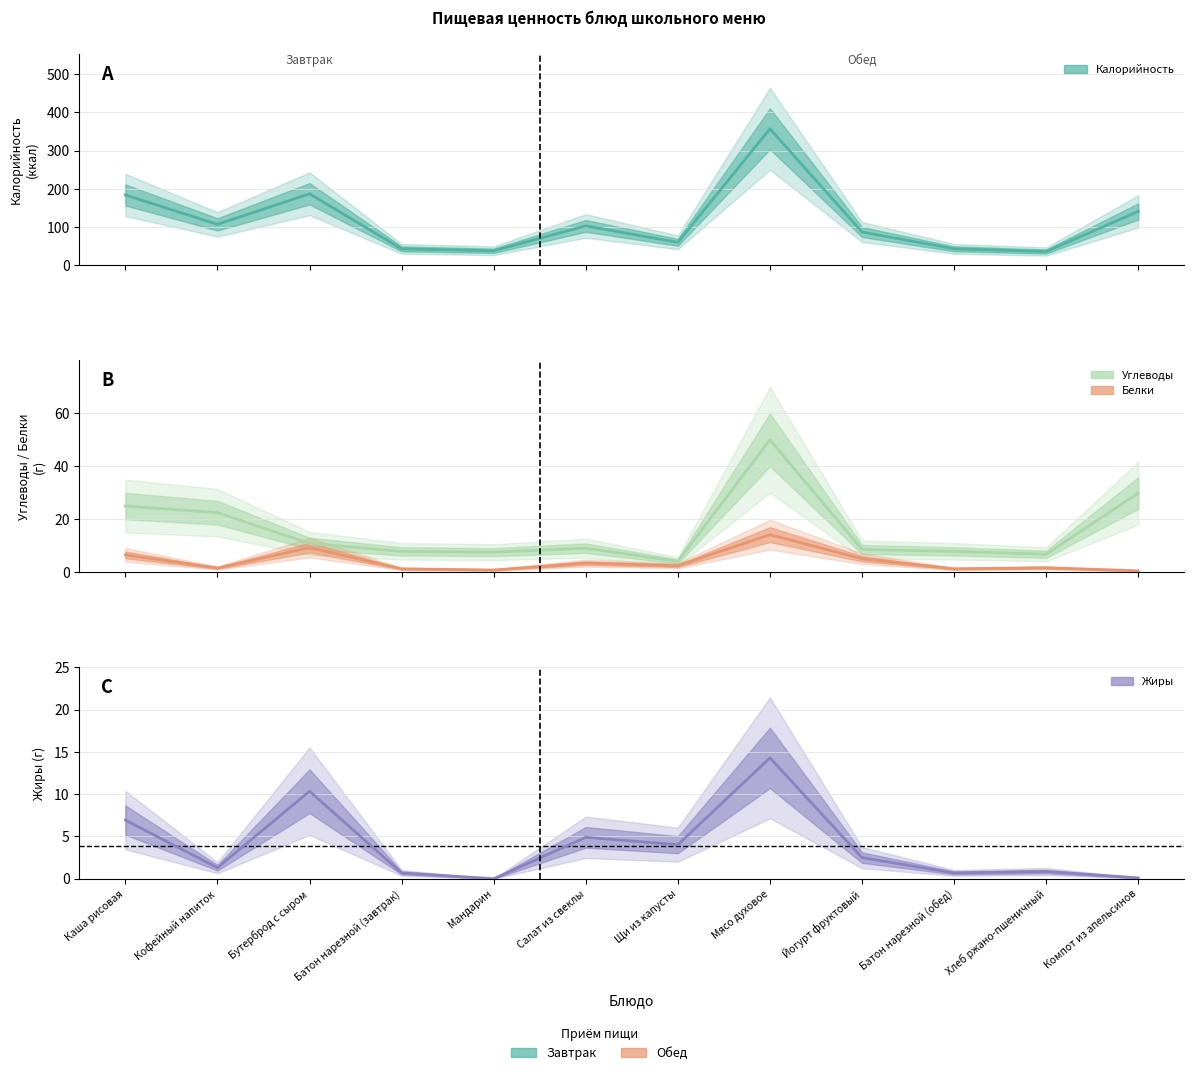

At which category does Углеводы reach its first local peak?

Салат из свеклы